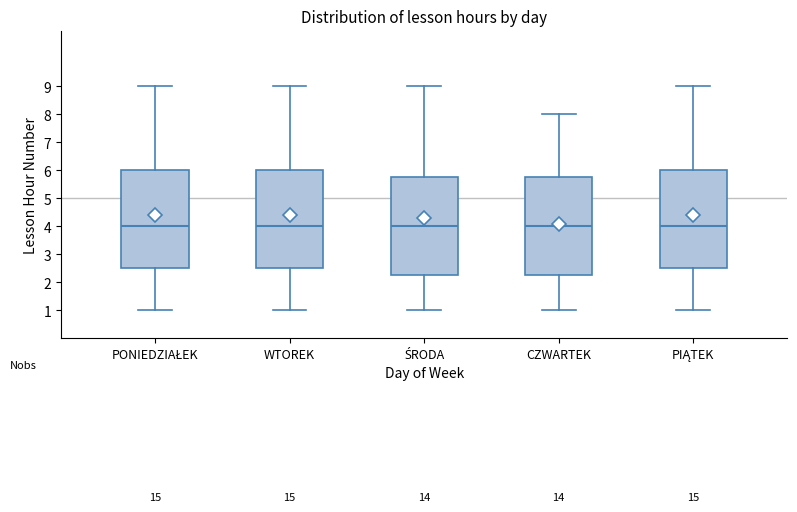

Reading left to right, read every box against the y-axis: the position of its median line, the range the box covers, and the ends of its whiskers. The values are not printed on the chart, so give them approximately, as read against the axis.

PONIEDZIAŁEK: median 4.0, box 2.5 to 6.0, whiskers 1.0 to 9.0
WTOREK: median 4.0, box 2.5 to 6.0, whiskers 1.0 to 9.0
ŚRODA: median 4.0, box 2.3 to 5.8, whiskers 1.0 to 9.0
CZWARTEK: median 4.0, box 2.3 to 5.8, whiskers 1.0 to 8.0
PIĄTEK: median 4.0, box 2.5 to 6.0, whiskers 1.0 to 9.0